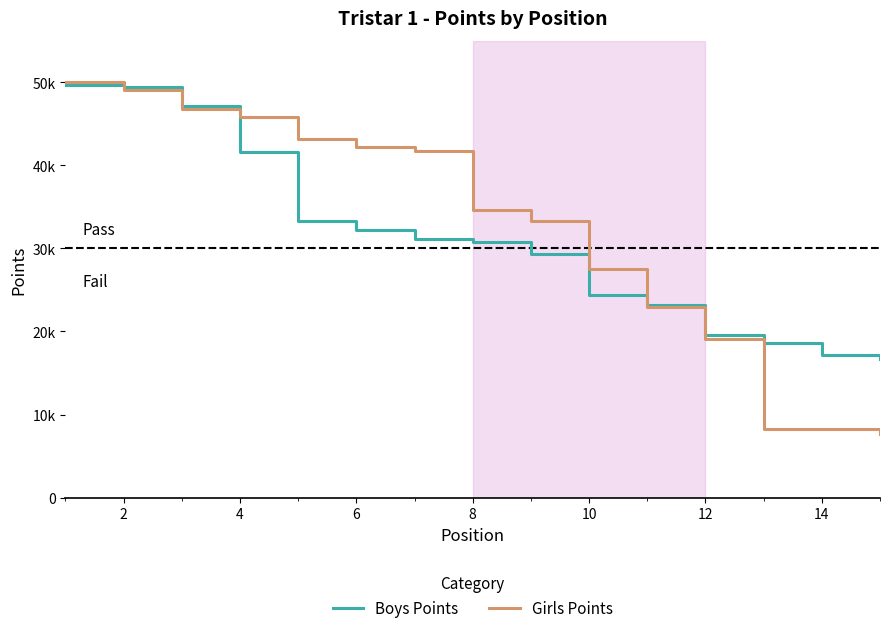

How many times do Girls Points and Boys Points cross each other?

3